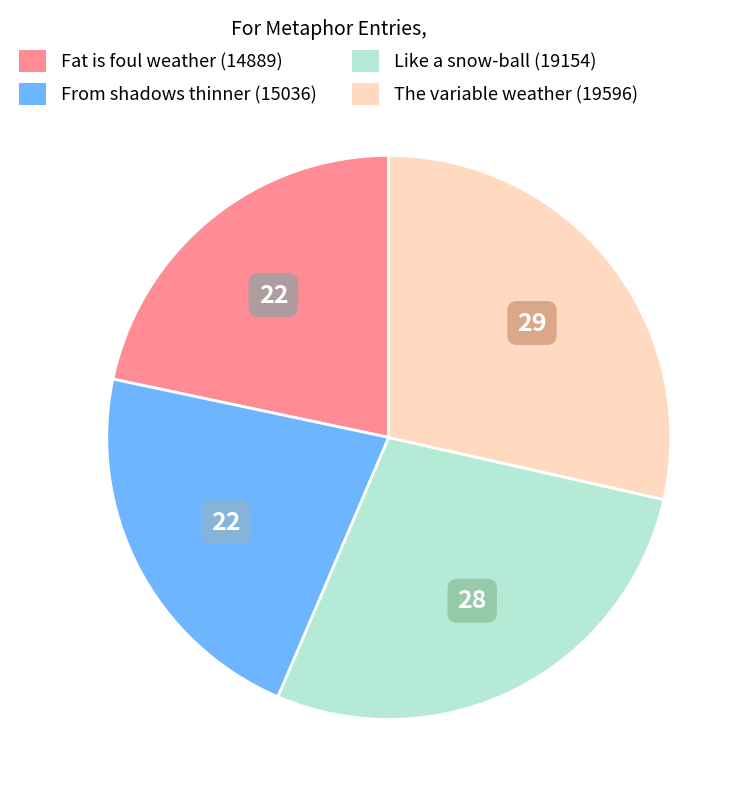

Is there a majority slice in this chart?

No